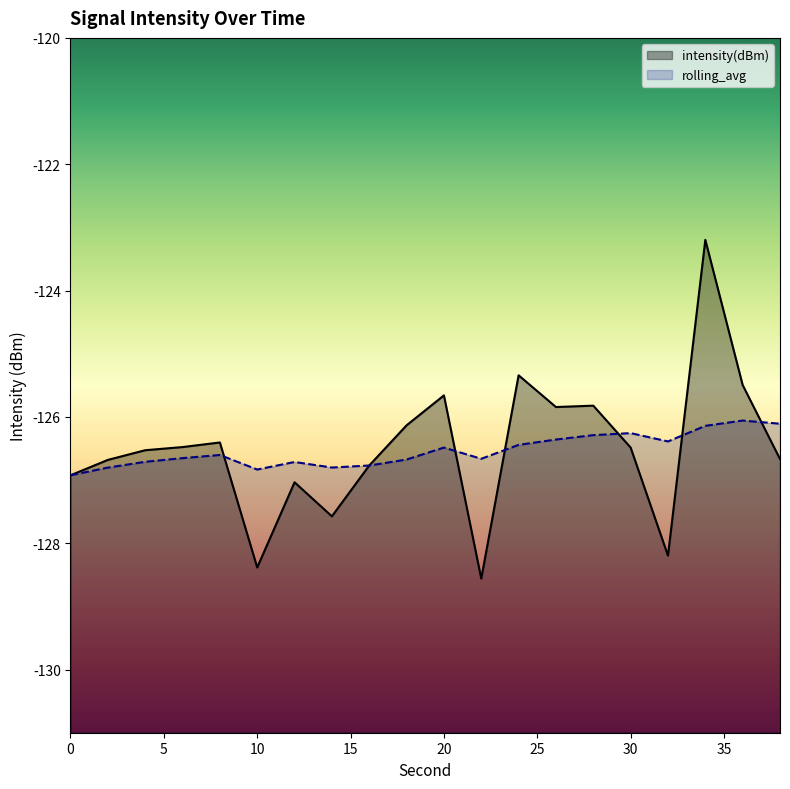

How many values in the intensity(dBm) series exceed -126?

6